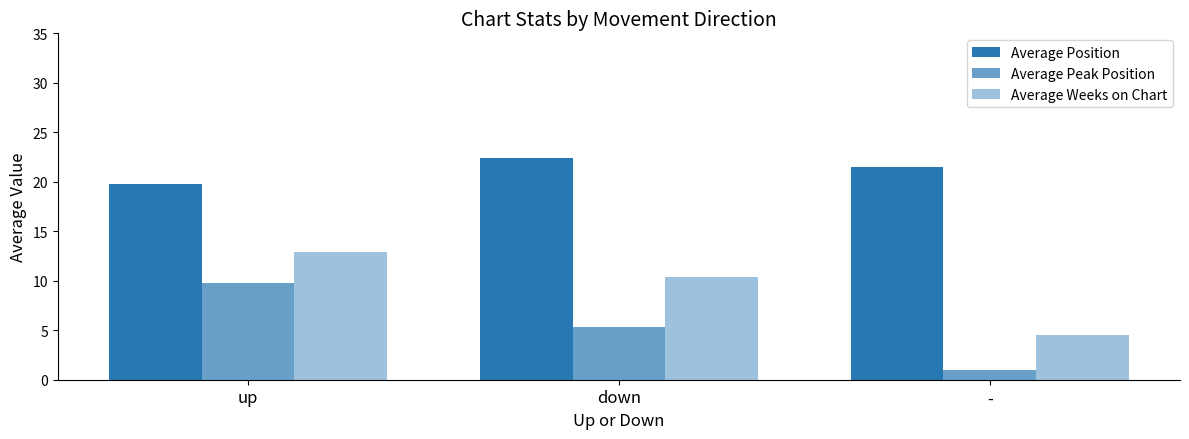

At which category is the sum across all series the highest?

up